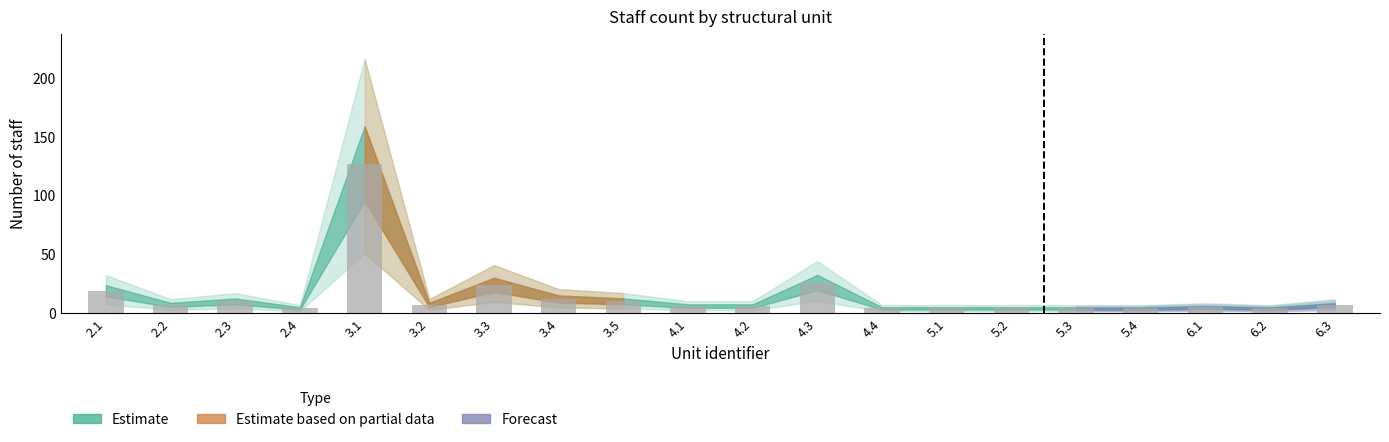

Reading left to right, extract all data points from this chart.

19	7	10	4	127	7	24	12	10	6	6	26	4	4	4	4	4	5	4	7